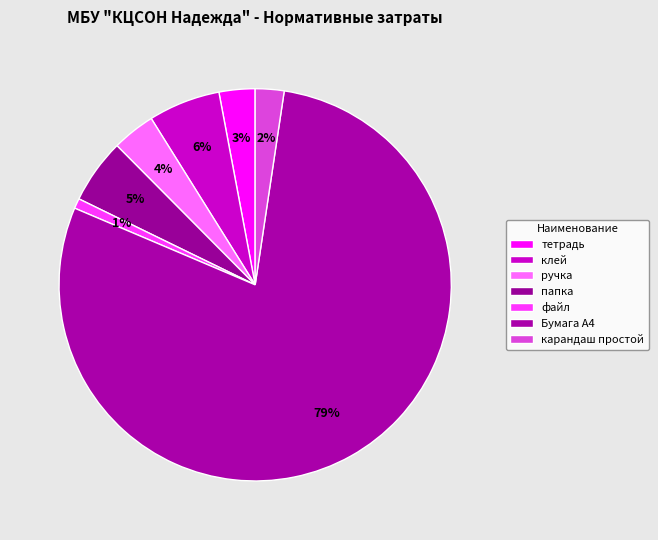

To the nearest percent, what percentage of the pie is папка?

5%